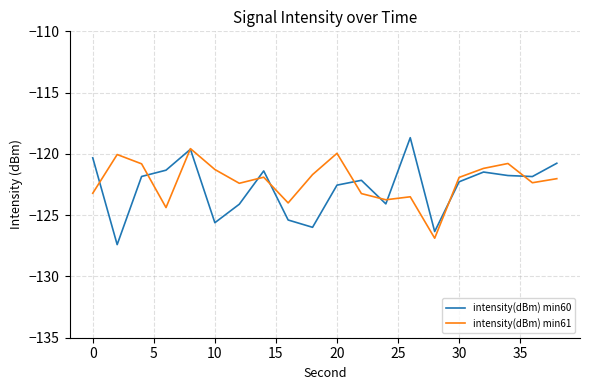

What is the smallest value displayed?

-127.4